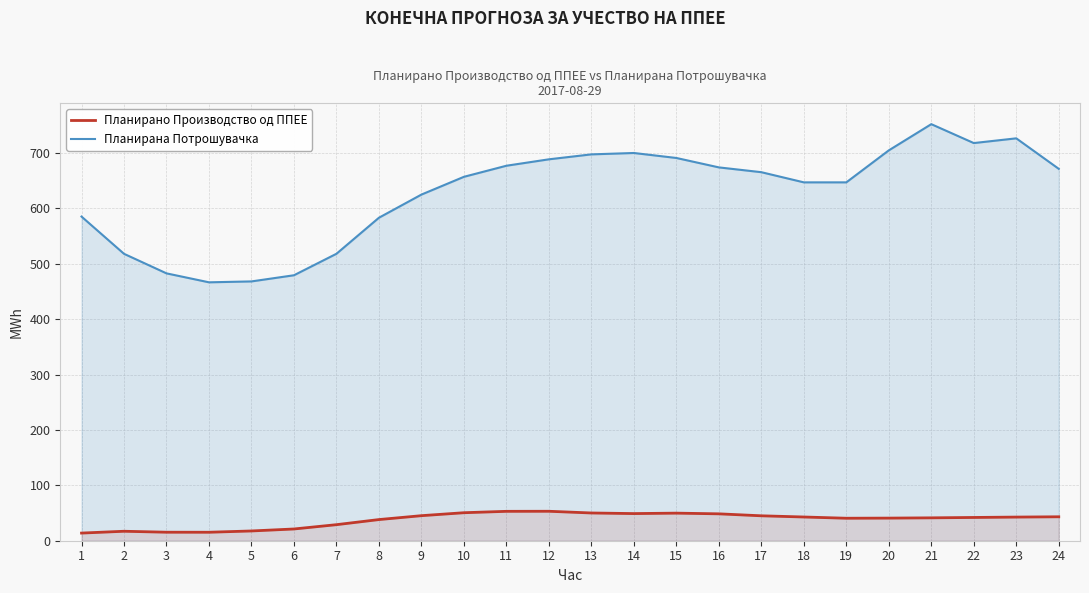

The value of Планирано Производство од ППЕЕ at 17 is 45.0. True or false?

True